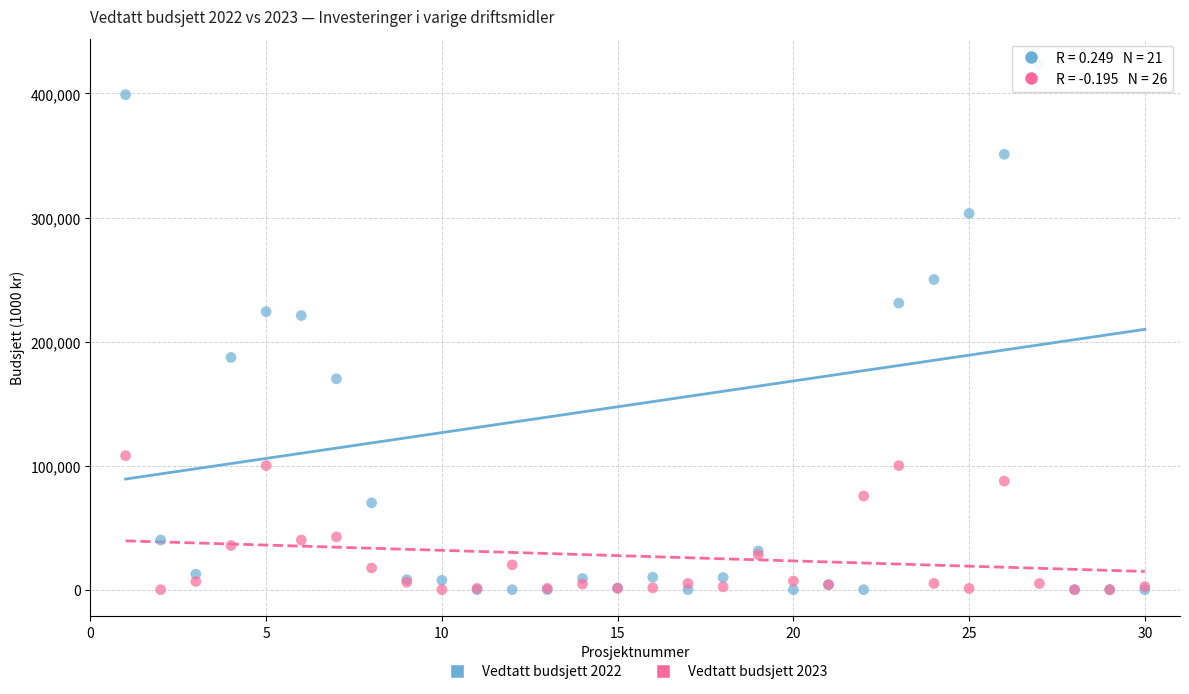

What are all the series names shown in the legend?

Vedtatt budsjett 2022, Vedtatt budsjett 2023